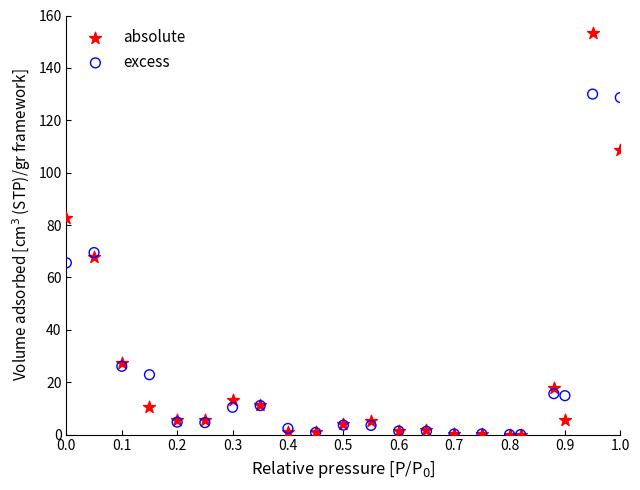

What are all the series names shown in the legend?

absolute, excess